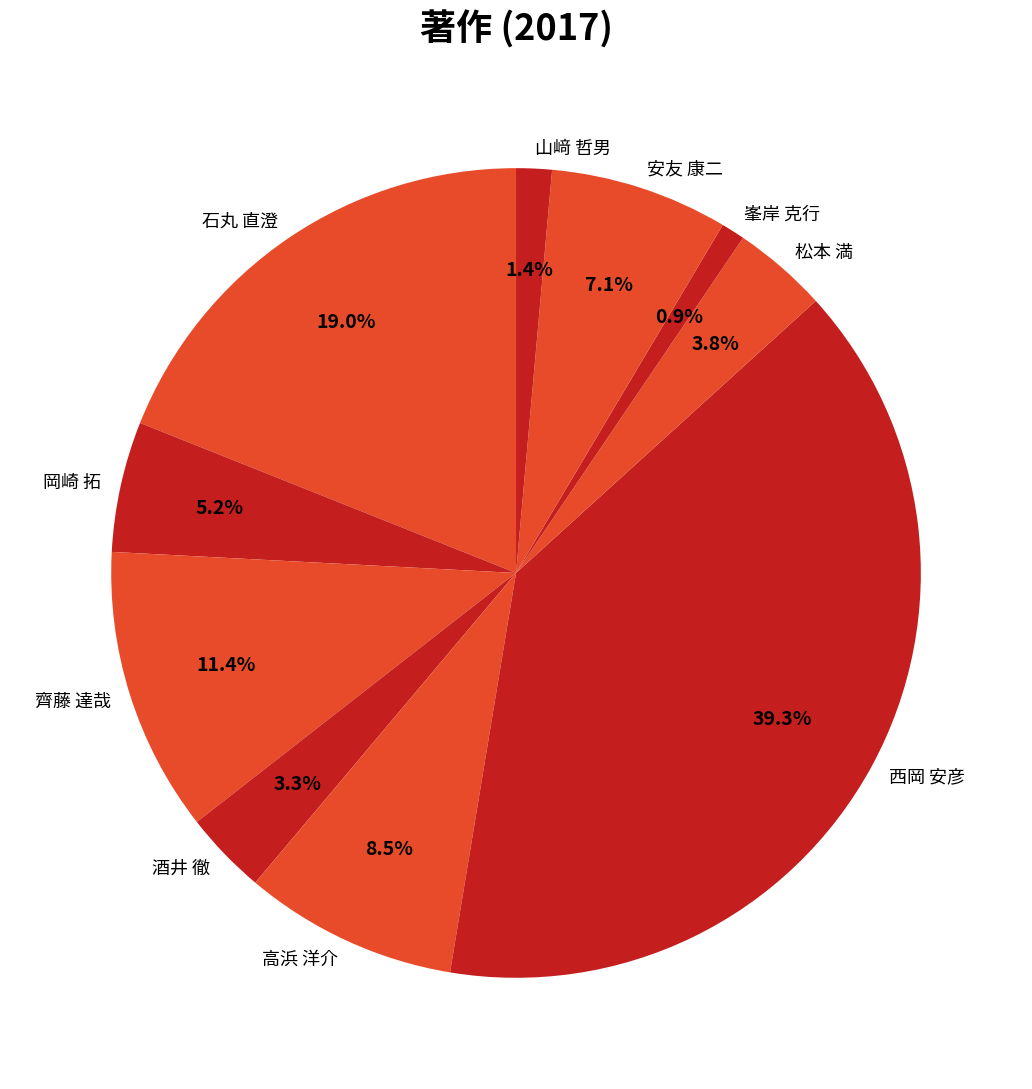

Approximately how many times larger is the value at 酒井 徹 compared to 安友 康二?

0.5